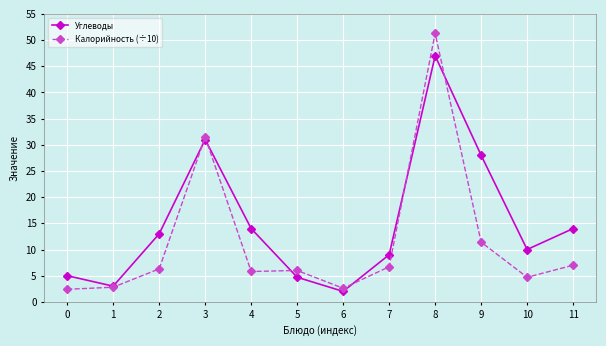

True or false: Углеводы and Калорийность (÷10) cross at least once.

True